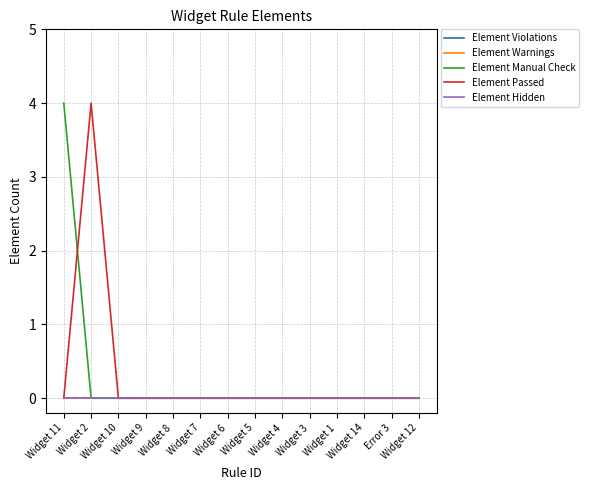

Is this an area chart (filled region under the line)?

No